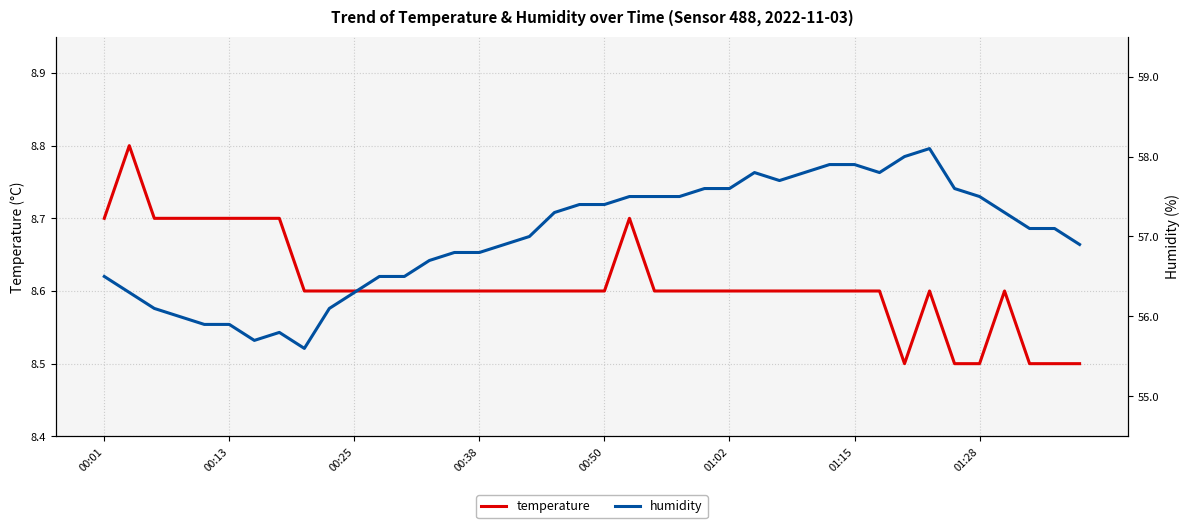

At which label is temperature closest to 8?

32